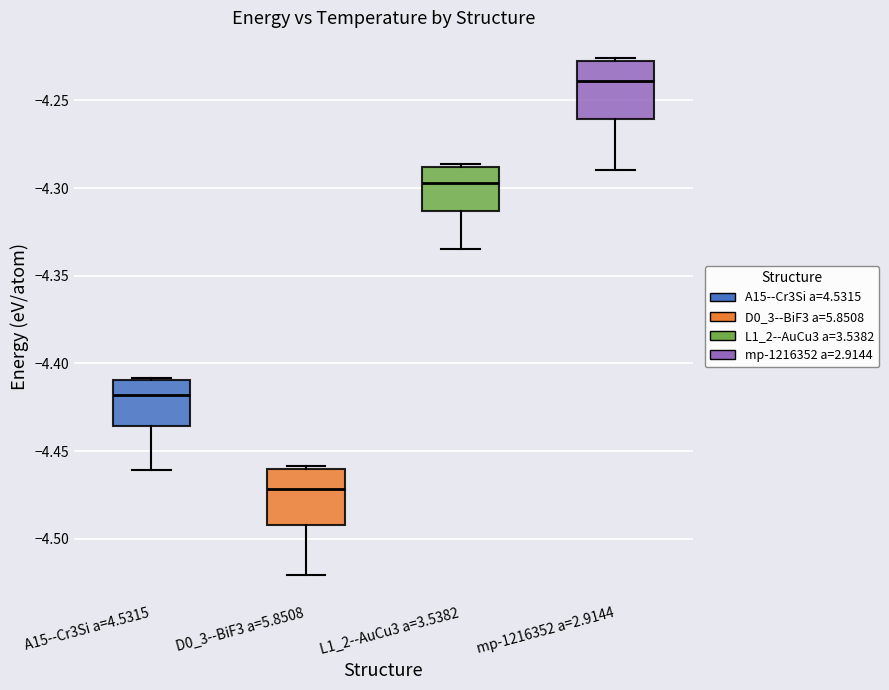

Reading left to right, transcribe this box plot: for each box, give where its median line is, the range the box spans, and where its two whiskers end, as read against the y-axis. The values are not printed on the chart, so give them approximately, as read against the axis.

A15--Cr3Si a=4.5315: median -4.420, box -4.435 to -4.410, whiskers -4.460 to -4.410
D0_3--BiF3 a=5.8508: median -4.470, box -4.490 to -4.460, whiskers -4.520 to -4.460 (just above the box's upper edge)
L1_2--AuCu3 a=3.5382: median -4.295, box -4.315 to -4.290, whiskers -4.335 to -4.285
mp-1216352 a=2.9144: median -4.240, box -4.260 to -4.230, whiskers -4.290 to -4.225